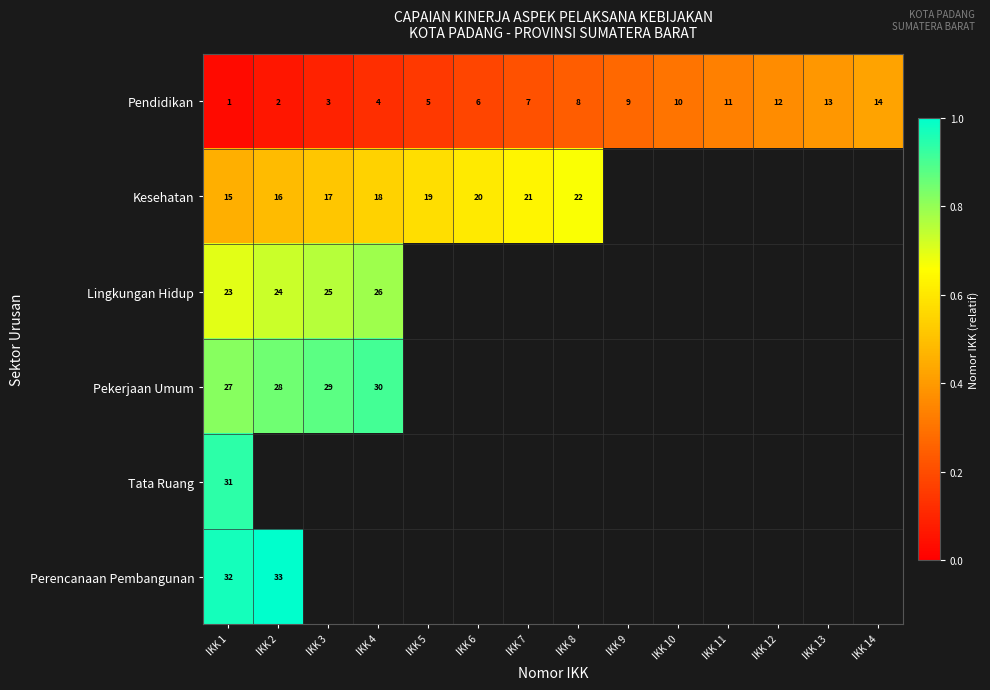

At which category does the chart reach its peak across all series?

IKK 2